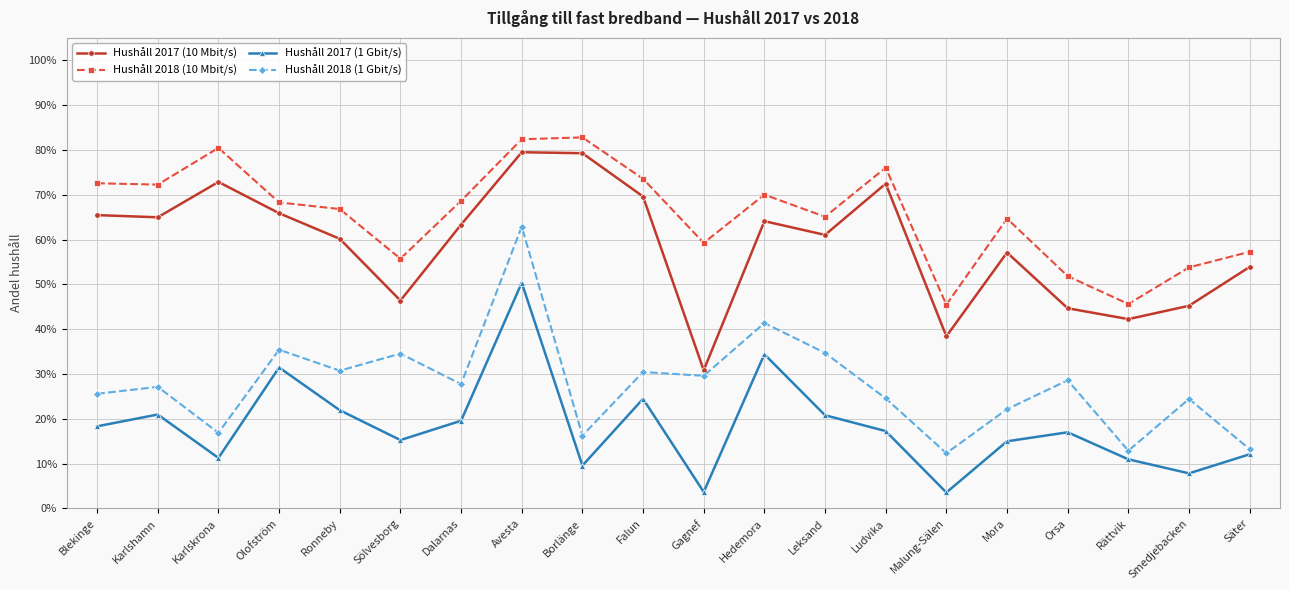

Which has a higher value, Orsa or Ludvika?

Ludvika